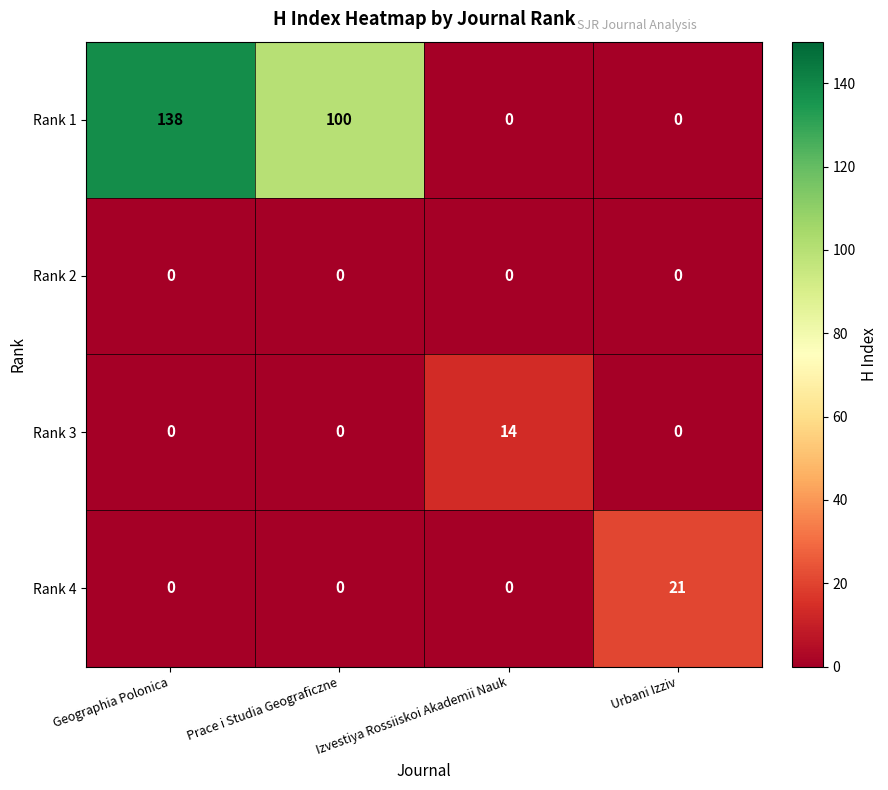

Which series has the largest range (max minus min)?

Rank 1